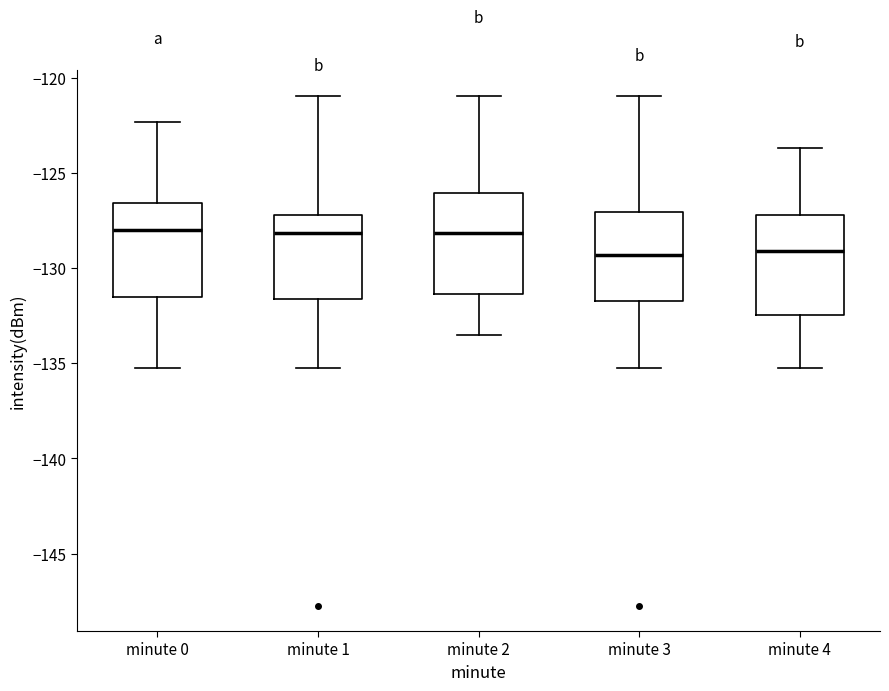

Reading left to right, transcribe this box plot: for each box, give where its median line is, the range the box spans, and where its two whiskers end, as read against the y-axis. The values are not printed on the chart, so give them approximately, as read against the axis.

minute 0: median -128.0, box -131.5 to -126.5, whiskers -135.0 to -122.5
minute 1: median -128.0, box -131.5 to -127.0, whiskers -135.0 to -121.0
minute 2: median -128.0, box -131.5 to -126.0, whiskers -133.5 to -121.0
minute 3: median -129.5, box -131.5 to -127.0, whiskers -135.0 to -121.0
minute 4: median -129.0, box -132.5 to -127.0, whiskers -135.0 to -123.5